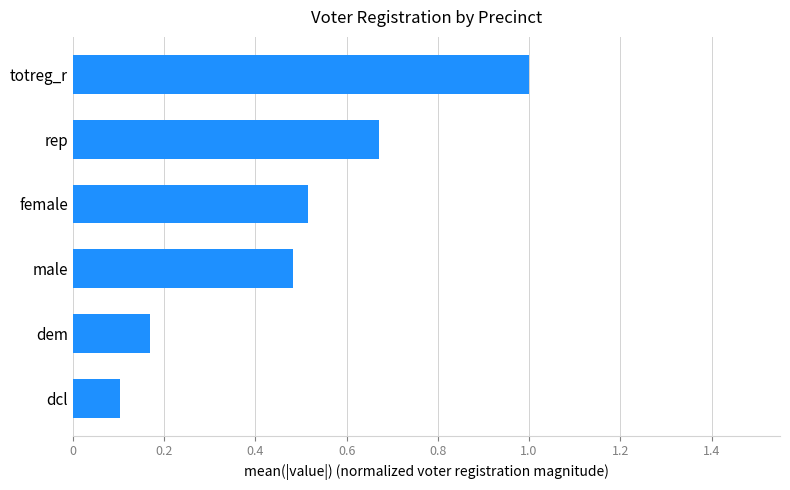

Rank the categories by value from highest to lowest.

totreg_r, rep, female, male, dem, dcl